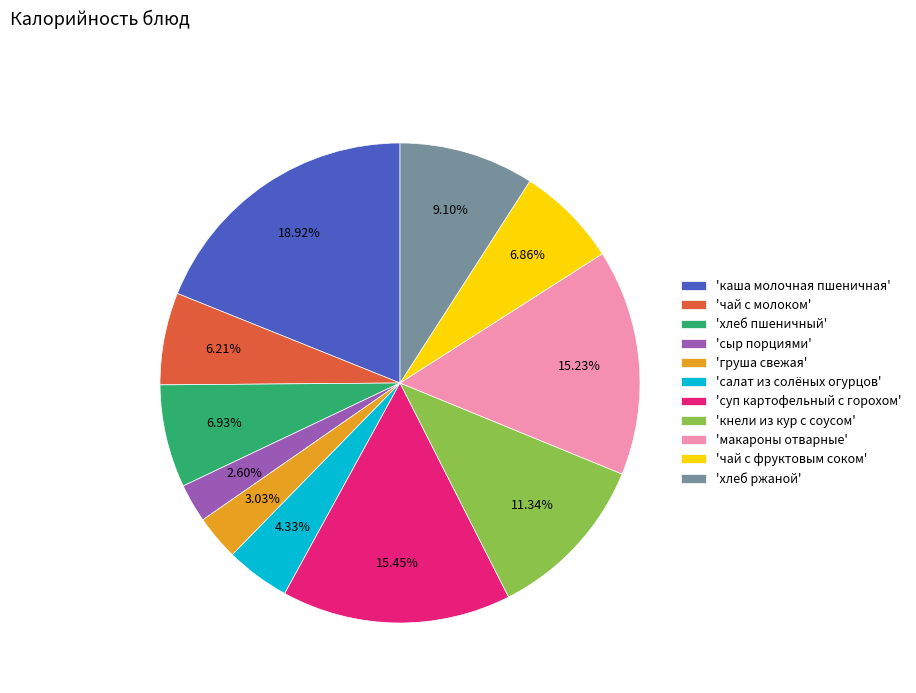

Is there a majority slice in this chart?

No